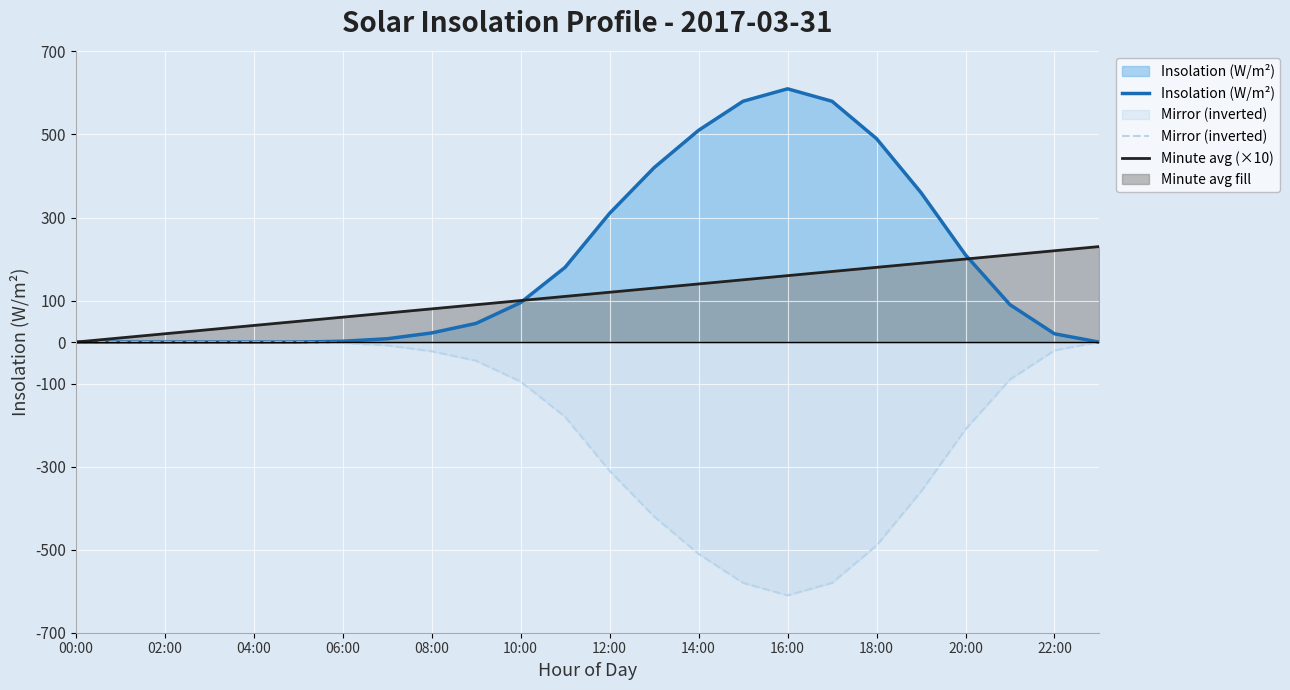

What is the lowest value of the Mirror (inverted) series?

-610